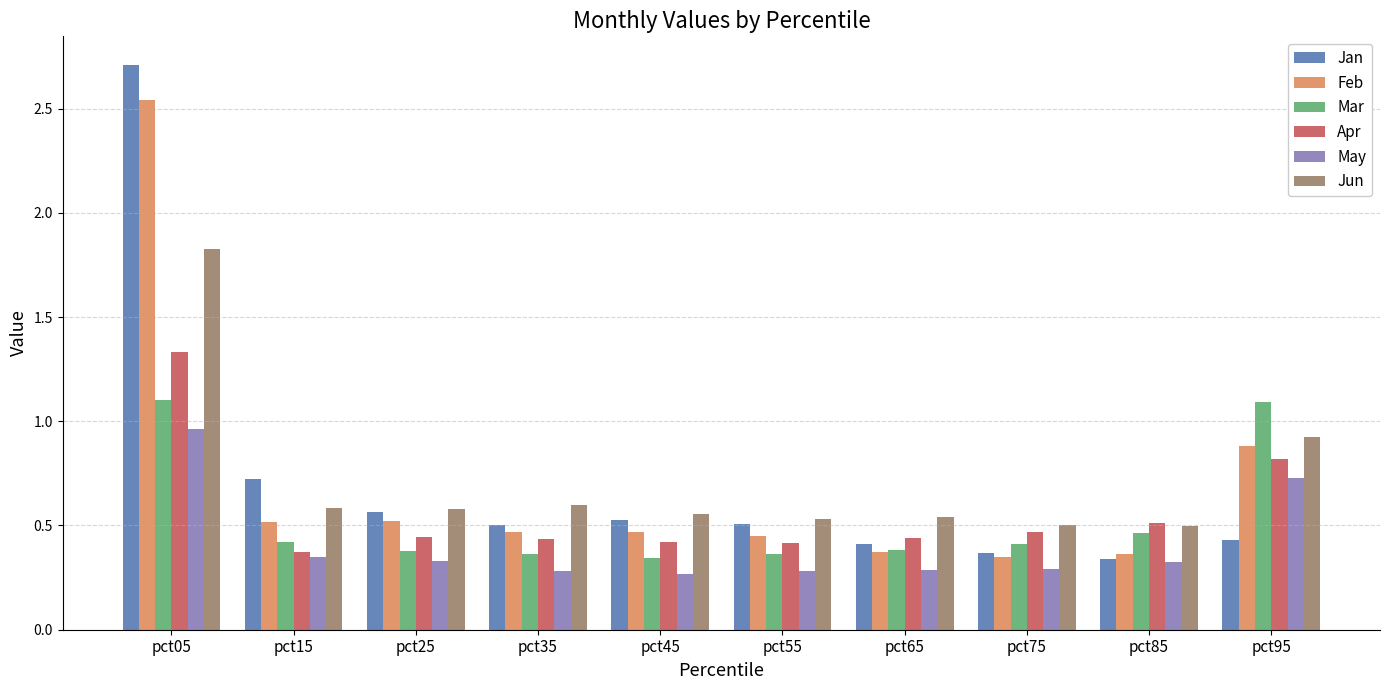

How many data points does each series have?

10